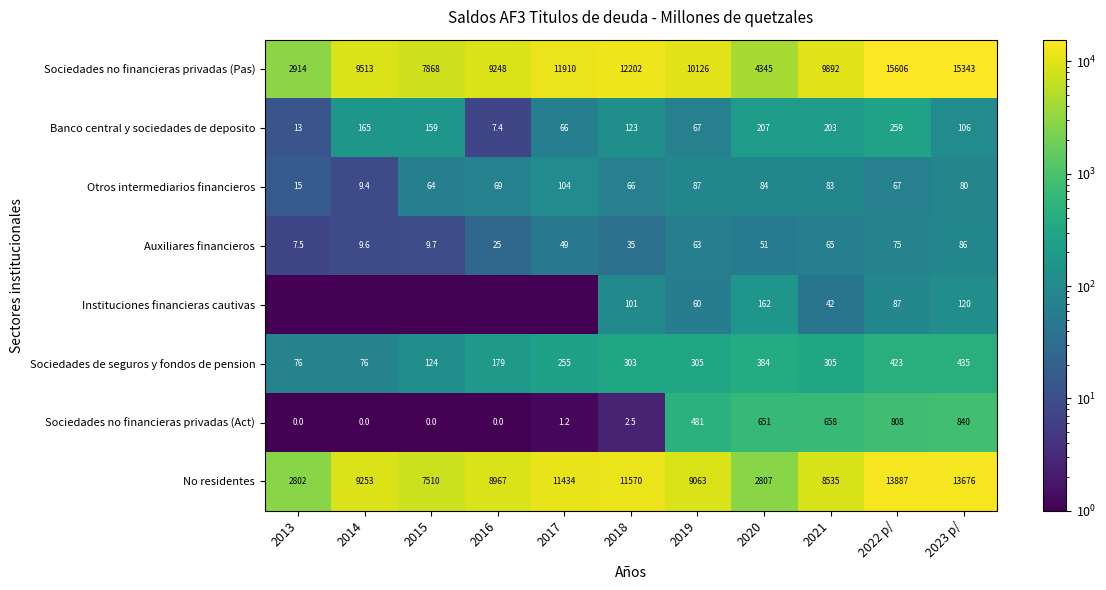

Which category has the highest value in the Banco central y sociedades de deposito series?

2022 p/